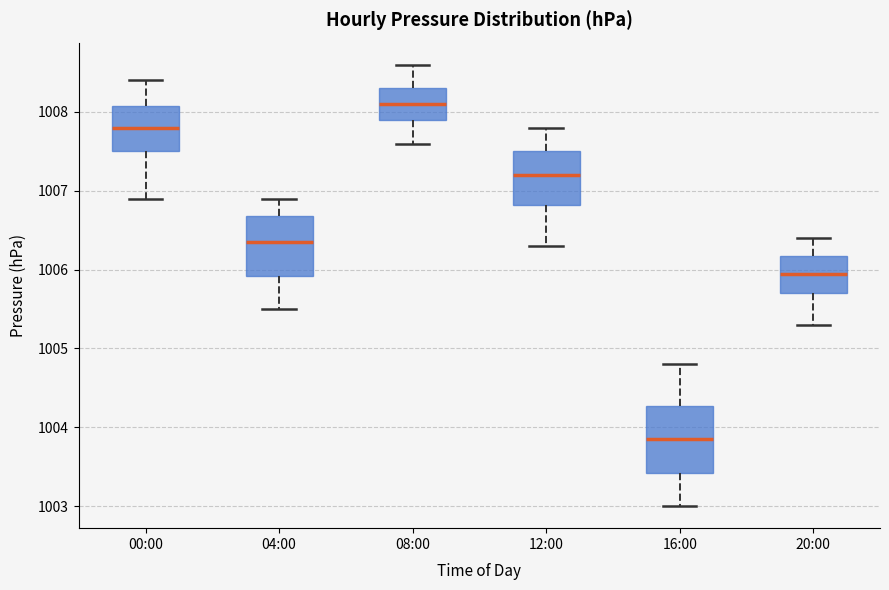

Reading left to right, transcribe this box plot: for each box, give where its median line is, the range the box spans, and where its two whiskers end, as read against the y-axis. The values are not printed on the chart, so give them approximately, as read against the axis.

00:00: median 1007.8, box 1007.5 to 1008.1, whiskers 1006.9 to 1008.4
04:00: median 1006.4, box 1005.9 to 1006.7, whiskers 1005.5 to 1006.9
08:00: median 1008.1, box 1007.9 to 1008.3, whiskers 1007.6 to 1008.6
12:00: median 1007.2, box 1006.8 to 1007.5, whiskers 1006.3 to 1007.8
16:00: median 1003.9, box 1003.4 to 1004.3, whiskers 1003.0 to 1004.8
20:00: median 1006.0, box 1005.7 to 1006.2, whiskers 1005.3 to 1006.4